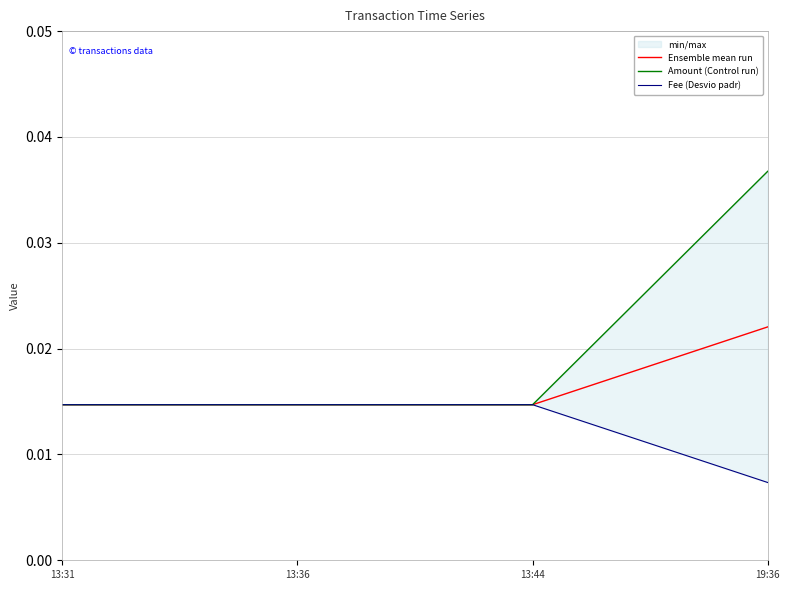

Which category has the lowest value across all series?

19:36